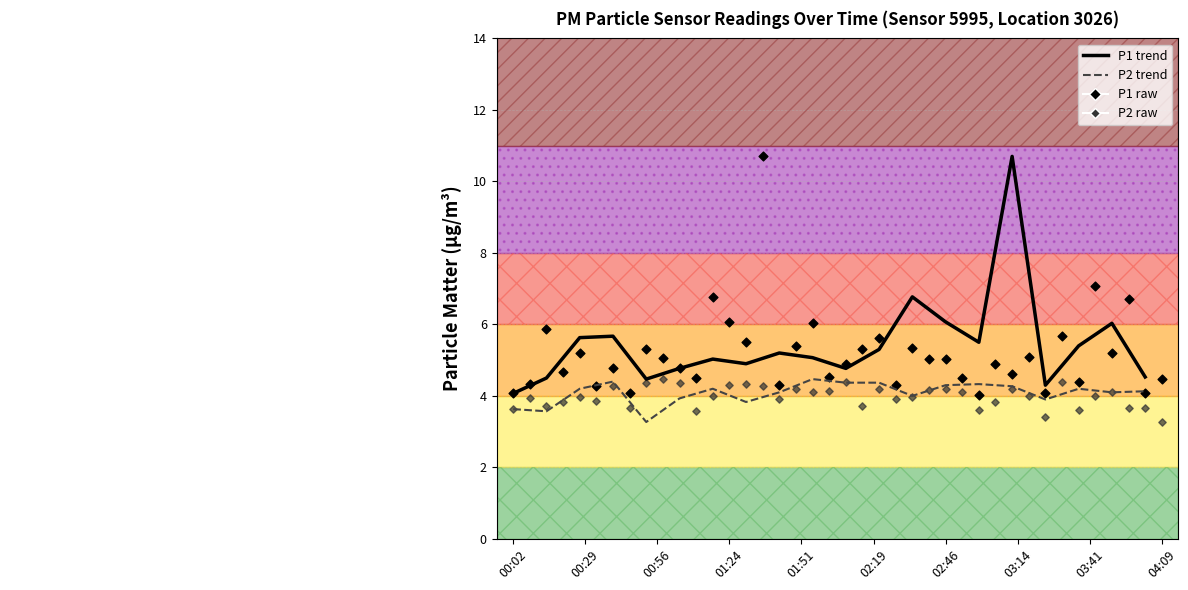

Which series reaches the maximum Y coordinate?

P1